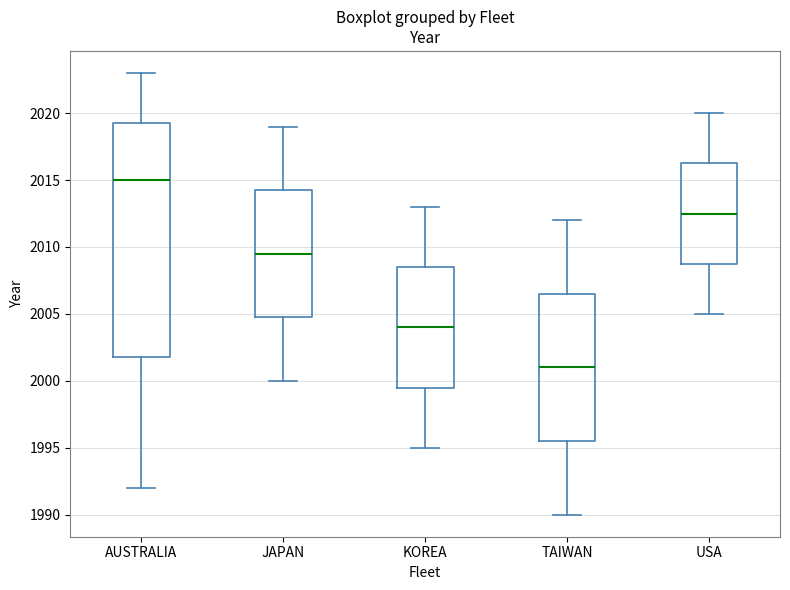

Reading left to right, transcribe this box plot: for each box, give where its median line is, the range the box spans, and where its two whiskers end, as read against the y-axis. The values are not printed on the chart, so give them approximately, as read against the axis.

AUSTRALIA: median 2015.0, box 2002.0 to 2019.5, whiskers 1992.0 to 2023.0
JAPAN: median 2009.5, box 2005.0 to 2014.5, whiskers 2000.0 to 2019.0
KOREA: median 2004.0, box 1999.5 to 2008.5, whiskers 1995.0 to 2013.0
TAIWAN: median 2001.0, box 1995.5 to 2006.5, whiskers 1990.0 to 2012.0
USA: median 2012.5, box 2009.0 to 2016.5, whiskers 2005.0 to 2020.0